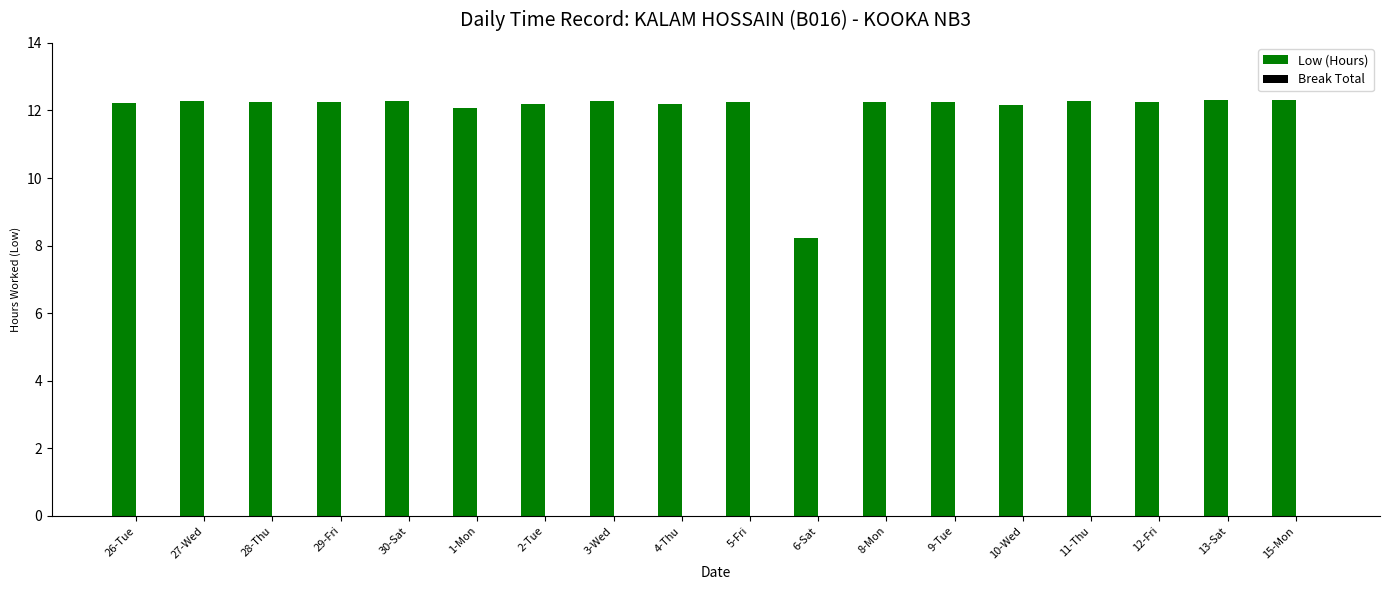

Read the value at 2-Tue.

12.2